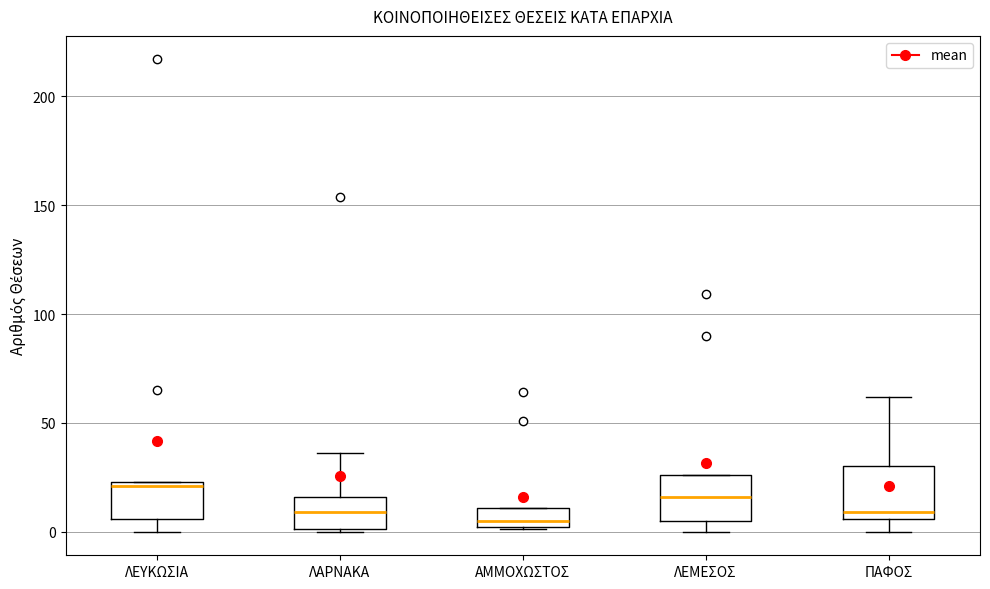

Which box has the highest median line?

ΛΕΥΚΩΣΙΑ